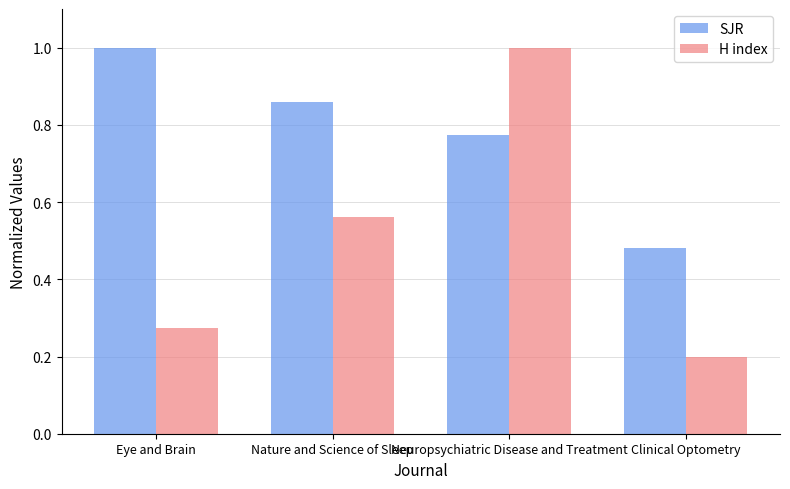

What is the sum of the H index values at Eye and Brain and Neuropsychiatric Disease and Treatment?

1.3